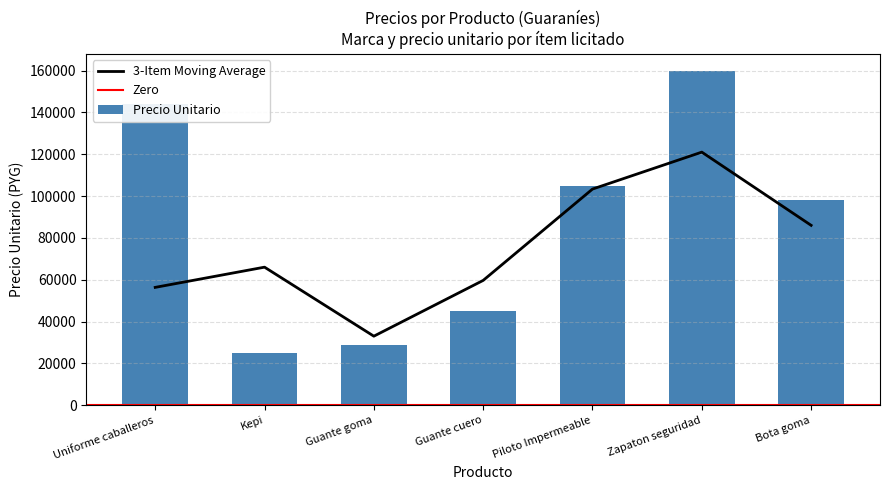

List the labels in order of value, smallest first.

Kepi, Guante goma, Guante cuero, Bota goma, Piloto Impermeable, Uniforme caballeros, Zapaton seguridad